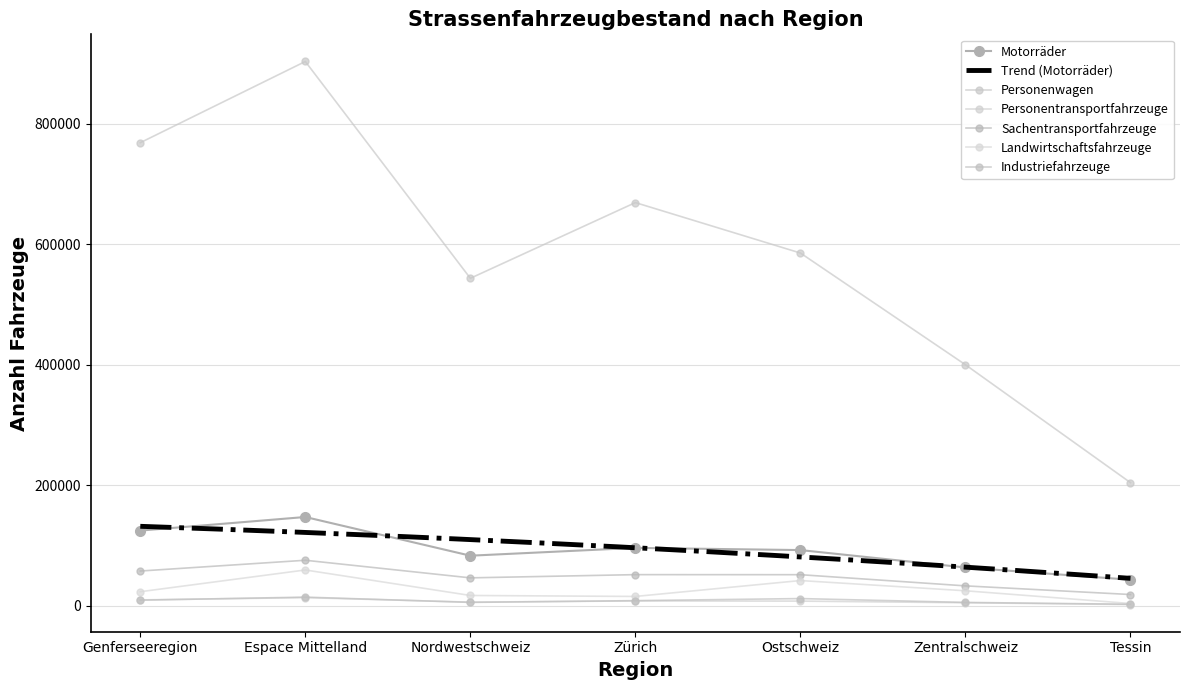

What is the difference between the maximum and minimum values in the Landwirtschaftsfahrzeuge series?

55665